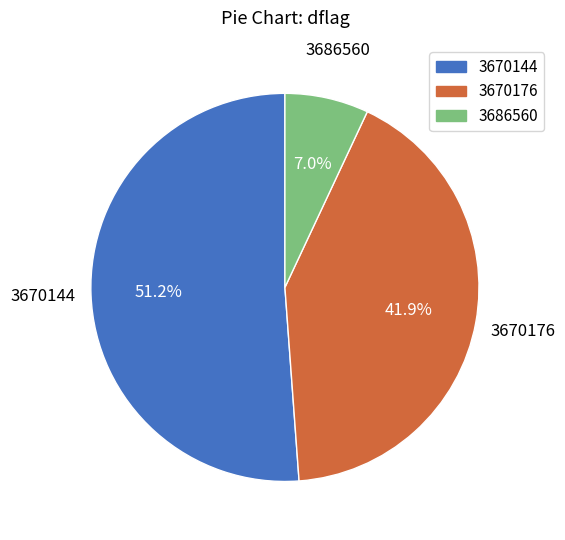

Which category has the smallest portion of the pie?

3686560